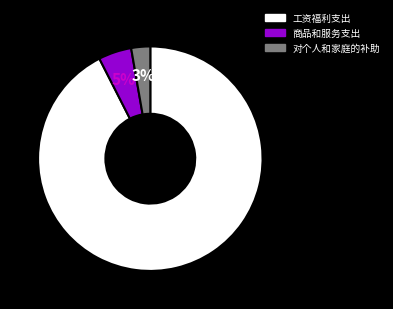

Count the number of slices in the pie.

3